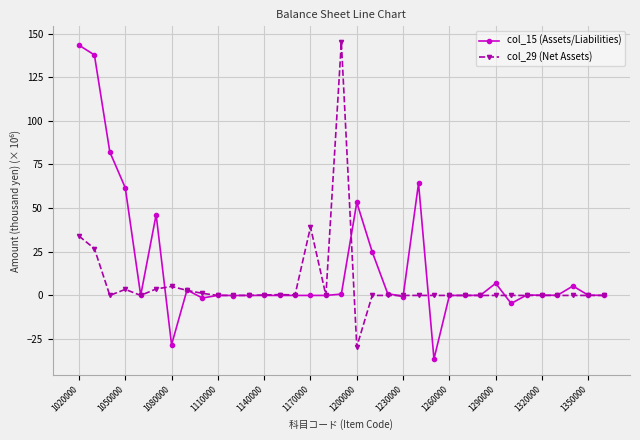

What is the maximum value for col_15 (Assets/Liabilities)?

143.3